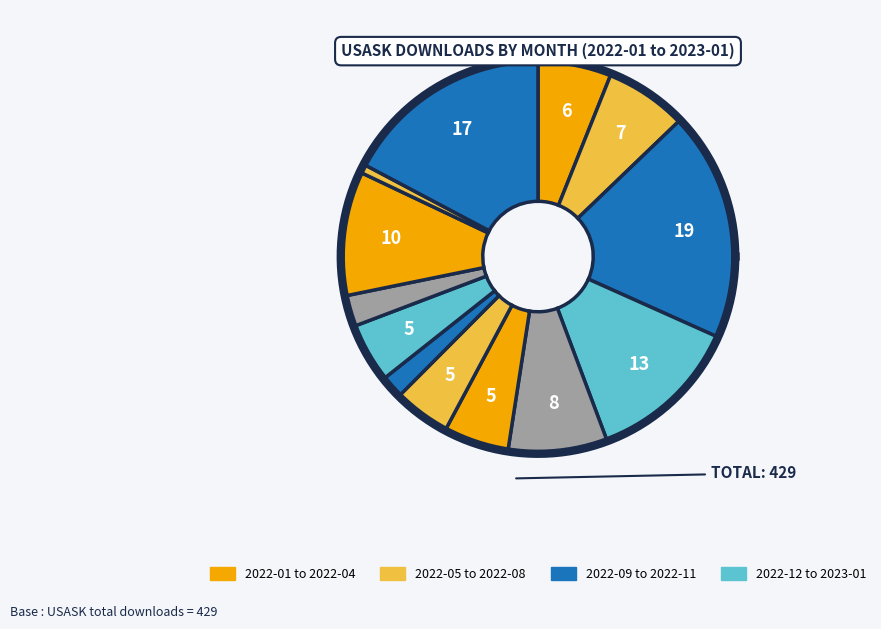

The 2022-08 slice represents 1% of the pie. True or false?

False